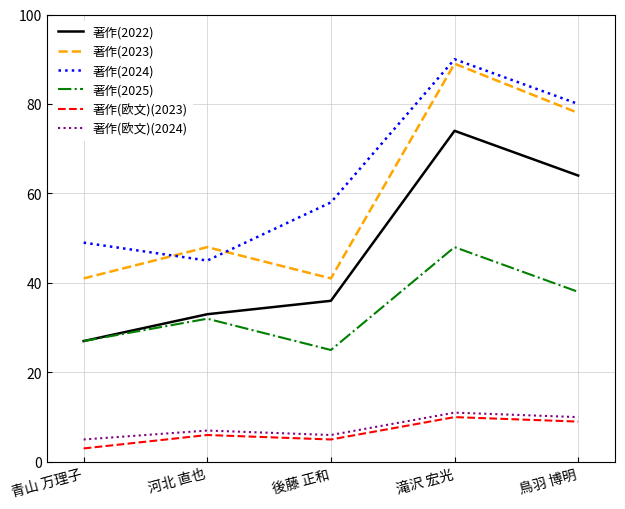

What is the average value of the 著作(欧文)(2024) series?

8